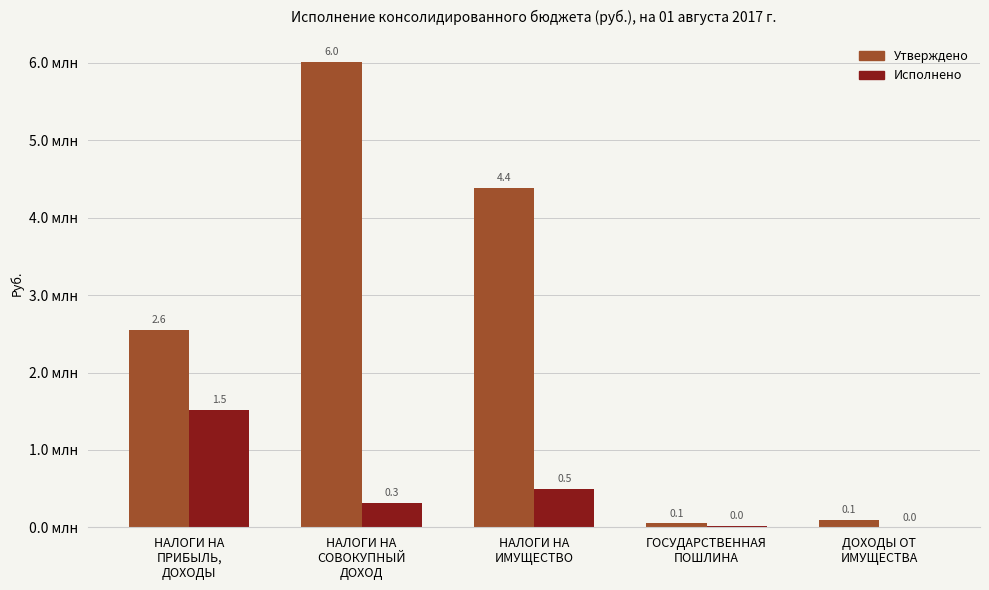

At which category is the sum across all series the highest?

НАЛОГИ НА
СОВОКУПНЫЙ
ДОХОД